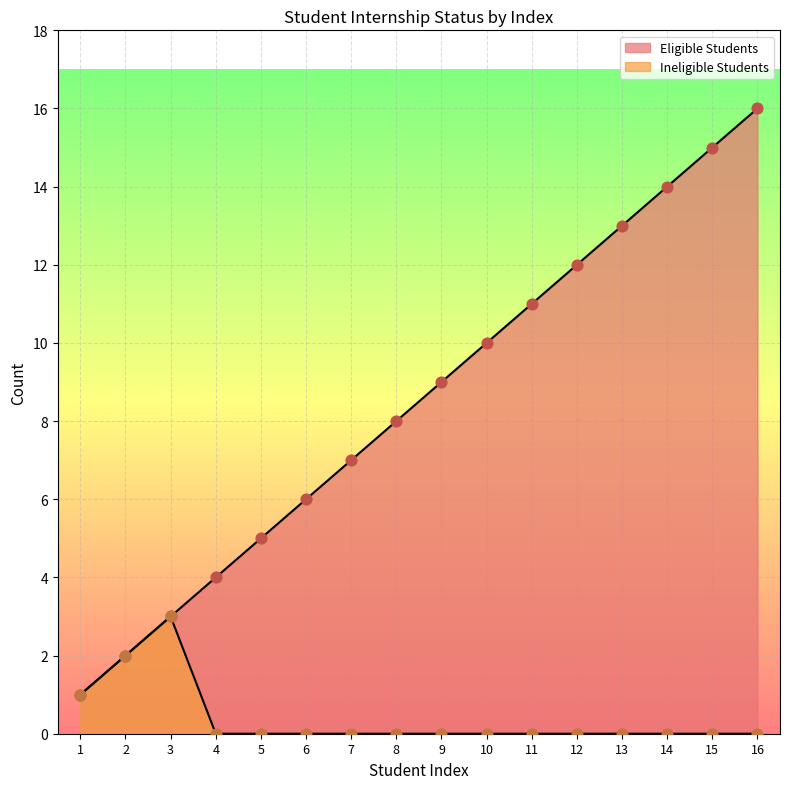

What are all the series names shown in the legend?

Eligible Students, Ineligible Students